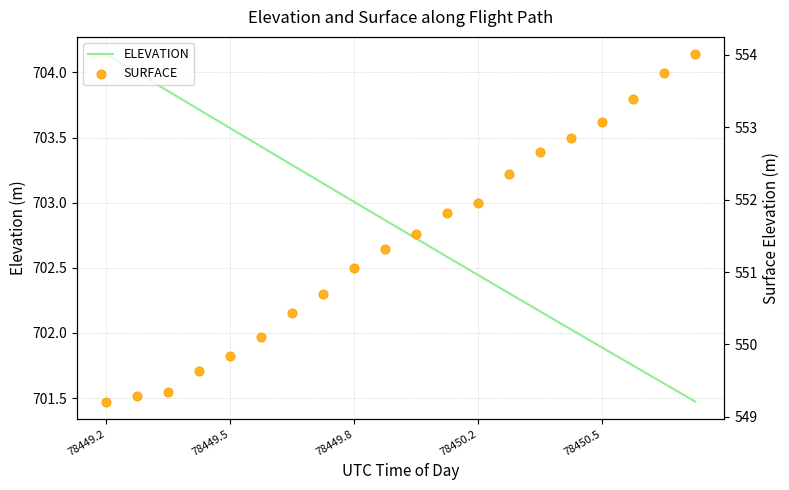

At how many categories does at least one series exceed 691?

20